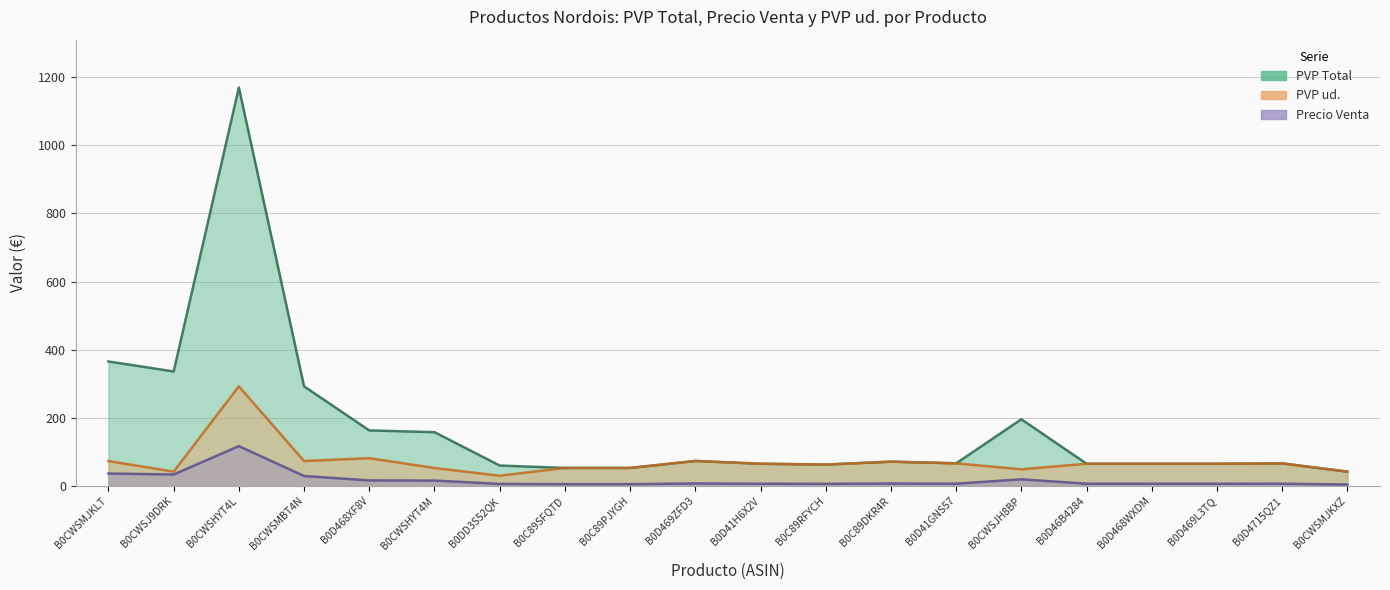

How many lines are shown in the chart?

3